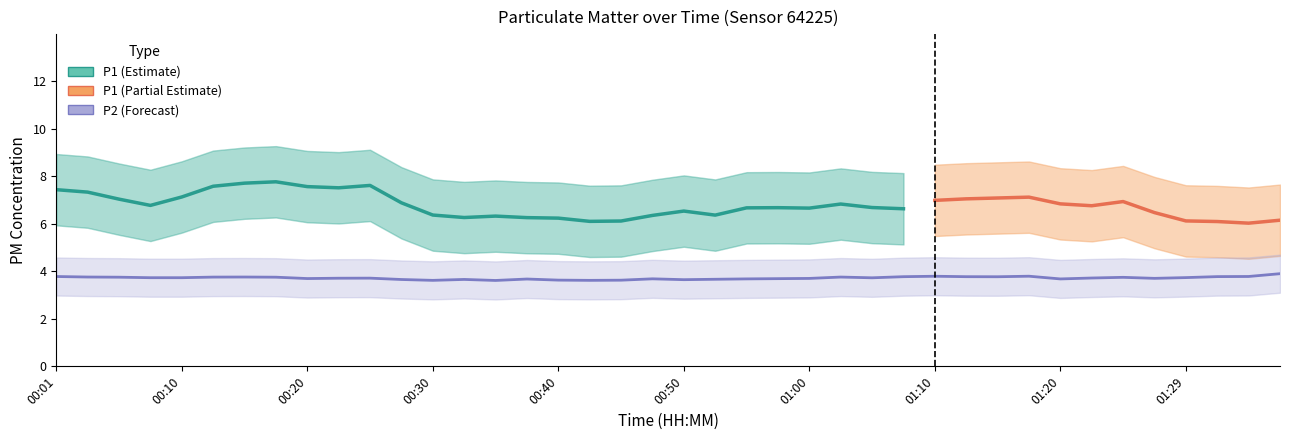

What value does the P2 series have at 00:33?

3.7